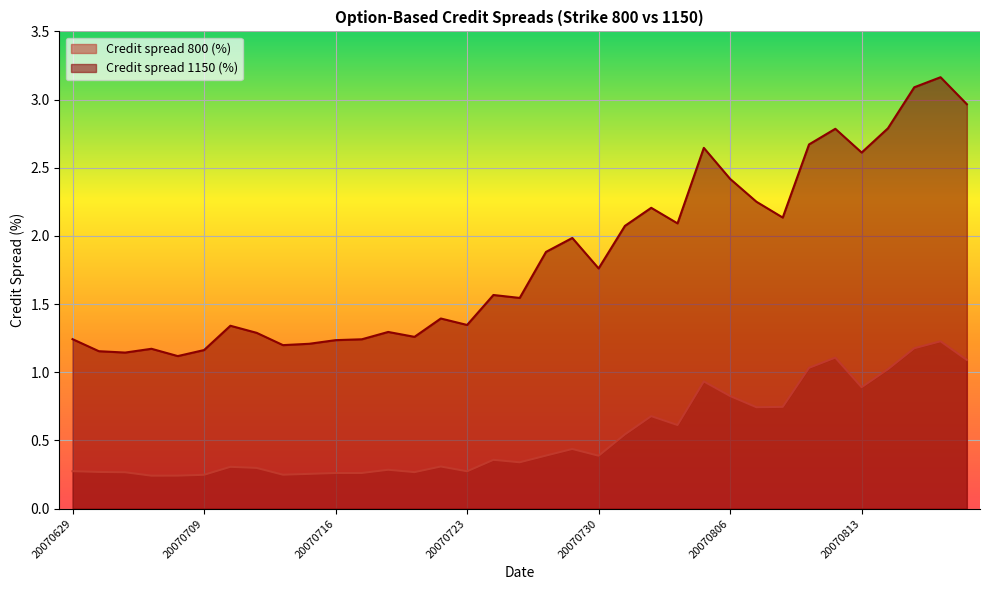

What is the difference between the maximum and minimum values in the Credit spread 1150 (%) series?

2.0